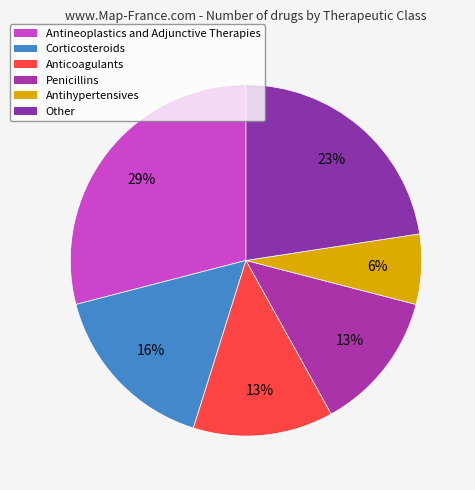

Rank the categories by value from lowest to highest.

Antihypertensives, Anticoagulants, Penicillins, Corticosteroids, Other, Antineoplastics and Adjunctive Therapies